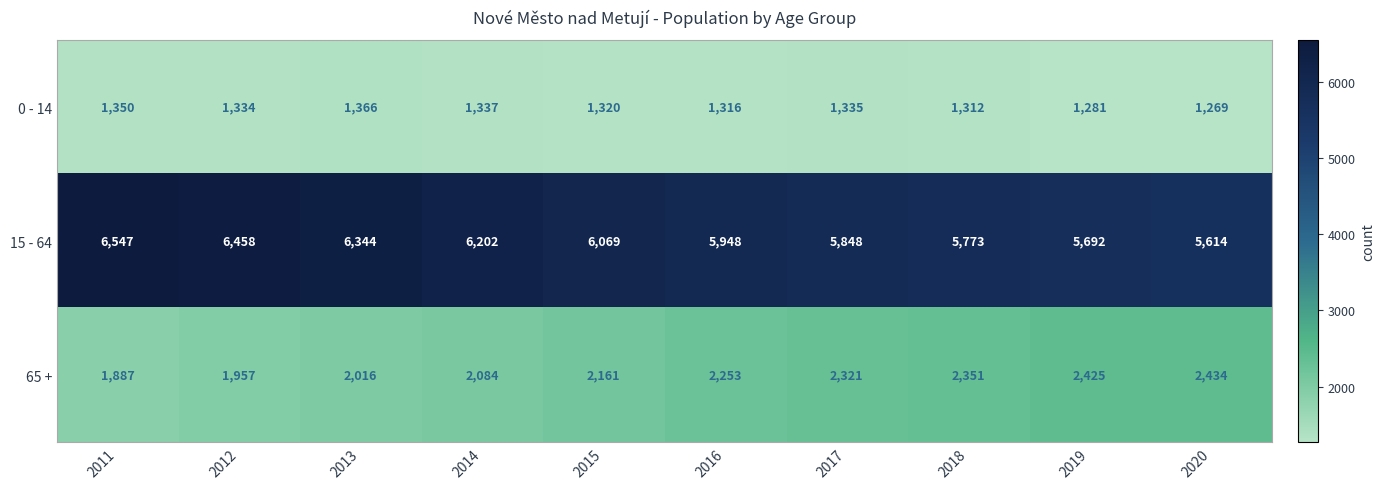

Reading left to right, extract all data points from this chart.

0 - 14: 1350	1334	1366	1337	1320	1316	1335	1312	1281	1269
15 - 64: 6547	6458	6344	6202	6069	5948	5848	5773	5692	5614
65 +: 1887	1957	2016	2084	2161	2253	2321	2351	2425	2434